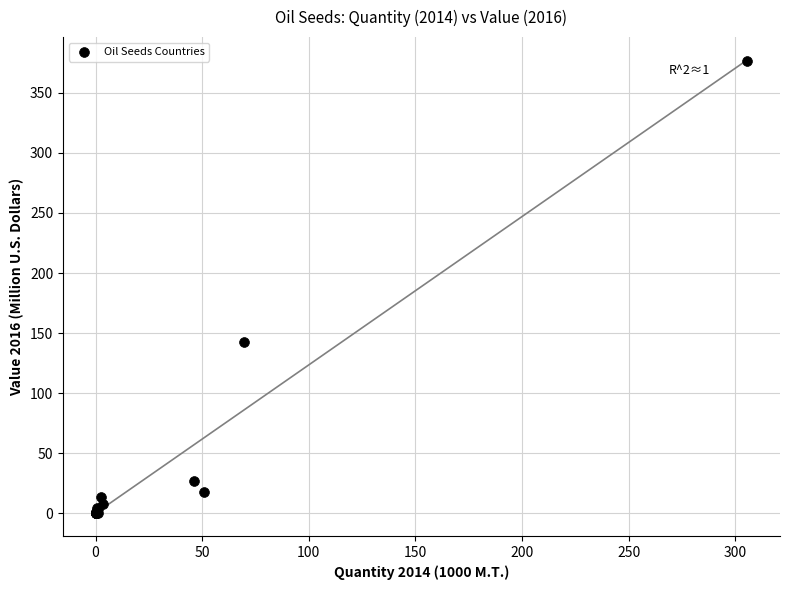

What Y value in the scatter plot is closest to 188?

142.7